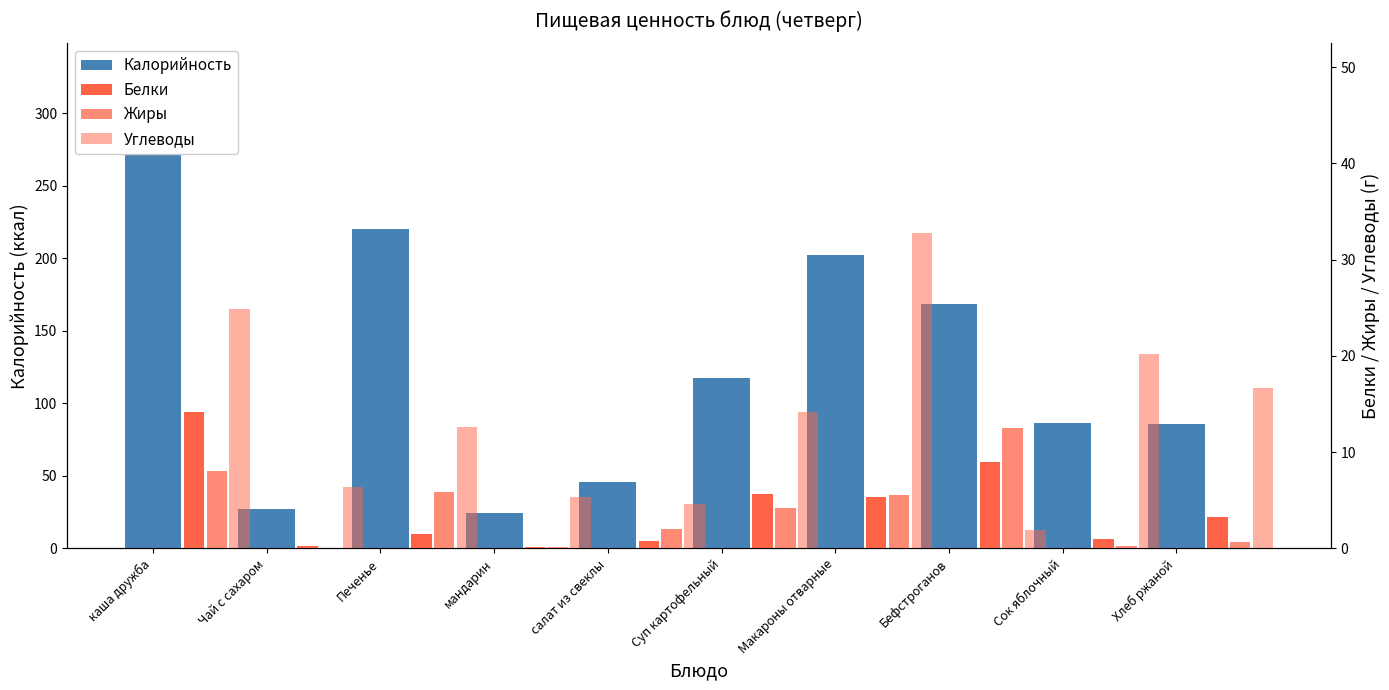

At which label does Жиры first exceed 4?

Чай с сахаром